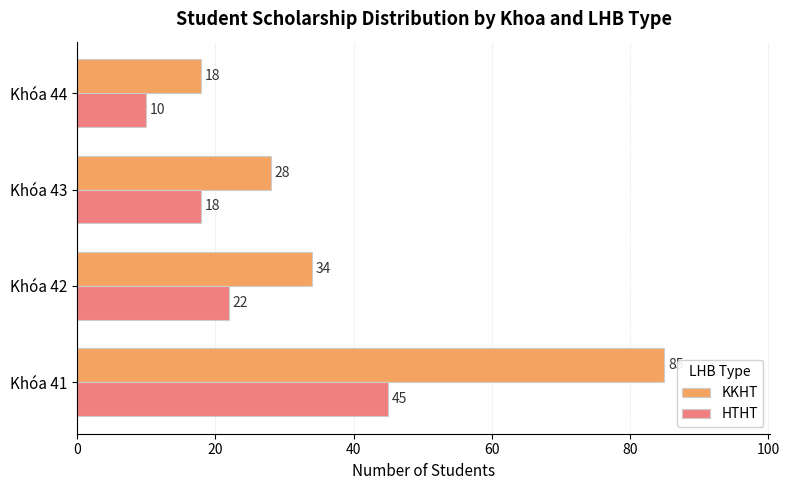

Which series has the largest range (max minus min)?

KKHT